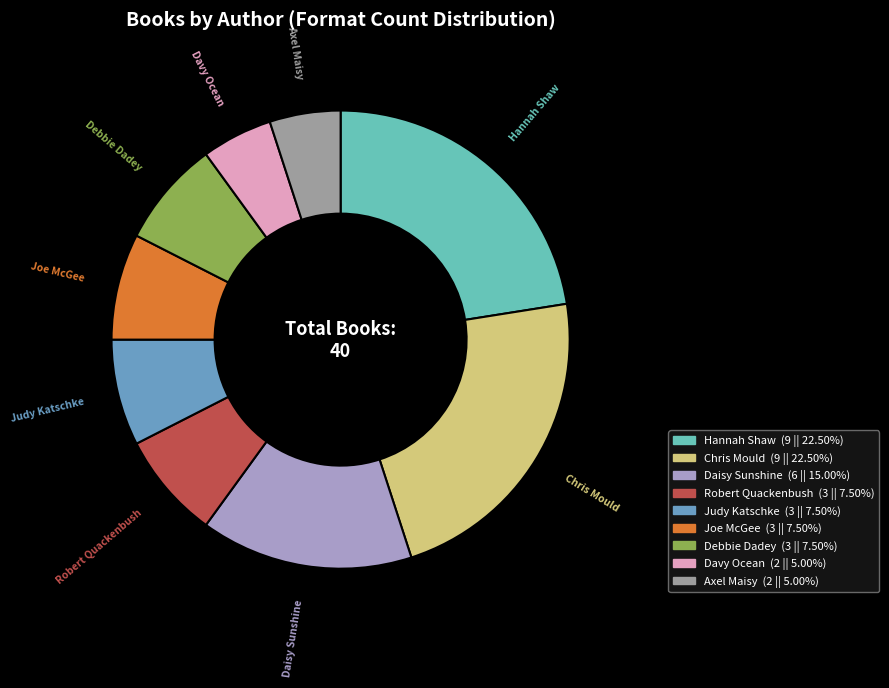

Is there any slice that represents more than half of the pie?

No